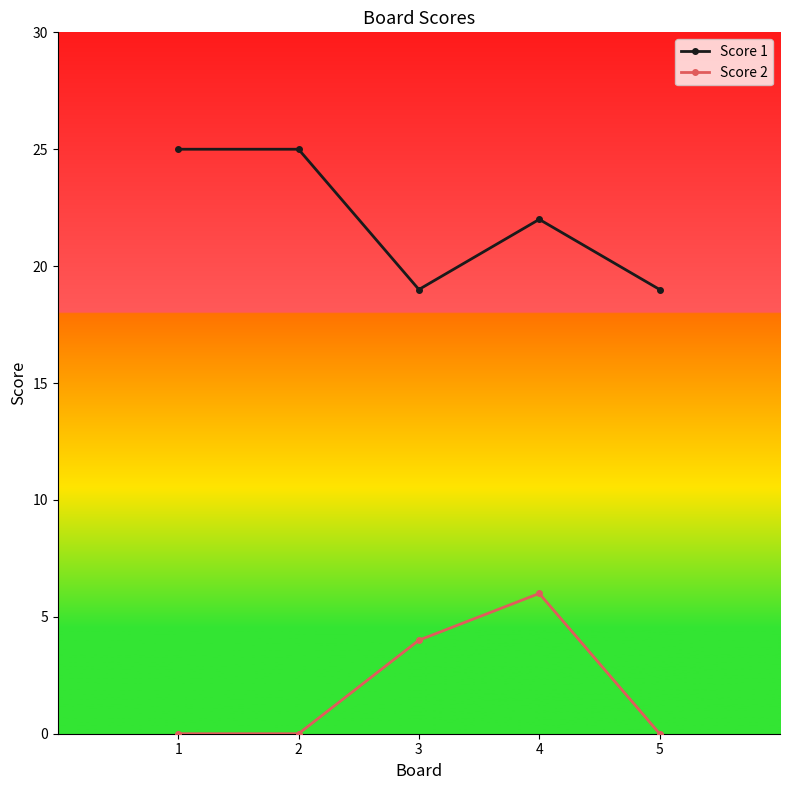

Is the value of Score 2 at 1 greater than the value of Score 1 at 5?

No